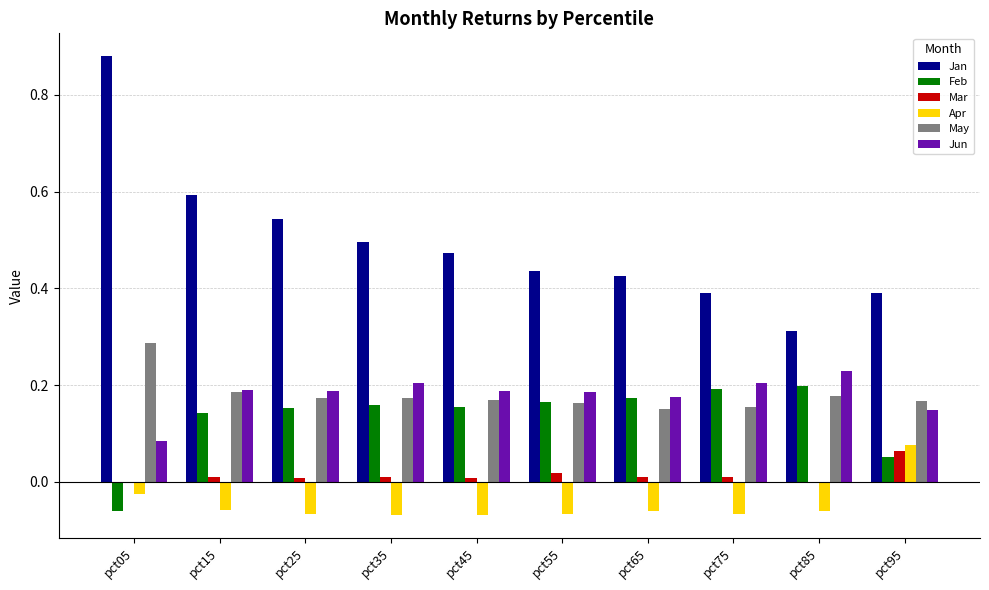

Are the bars grouped side by side (vs. stacked)?

Yes